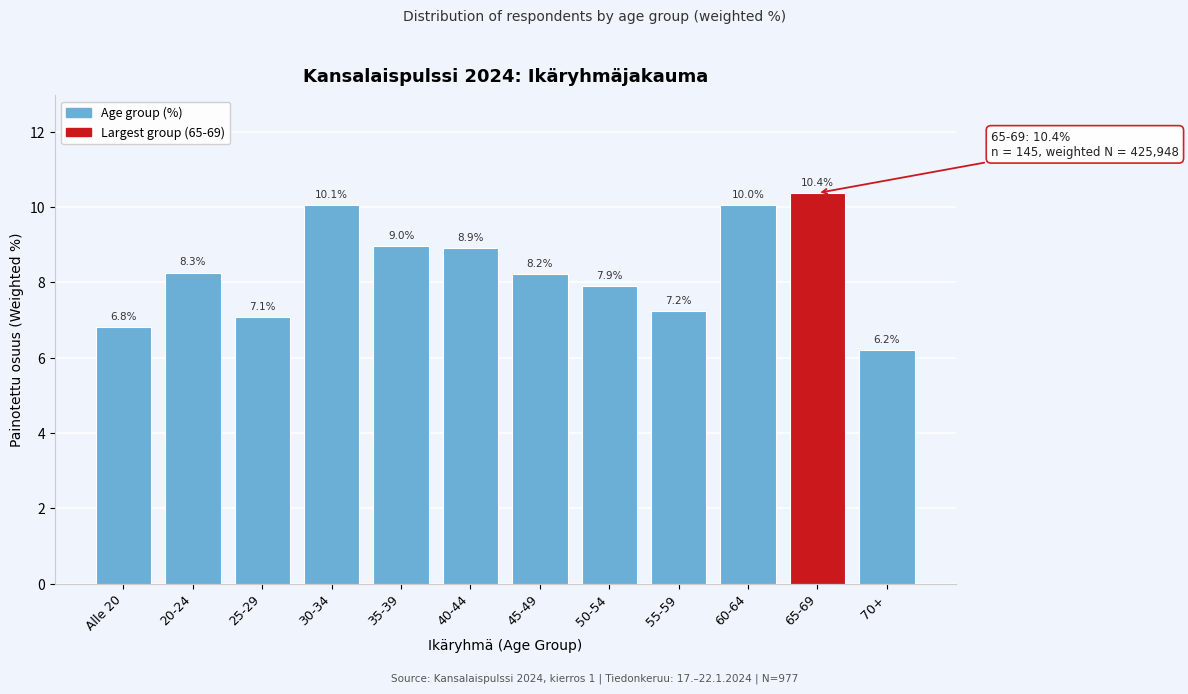

Reading left to right, list all the values displayed in this chart.

Alle 20=6.8	20-24=8.3	25-29=7.1	30-34=10.1	35-39=9.0	40-44=8.9	45-49=8.2	50-54=7.9	55-59=7.2	60-64=10.0	65-69=10.4	70+=6.2